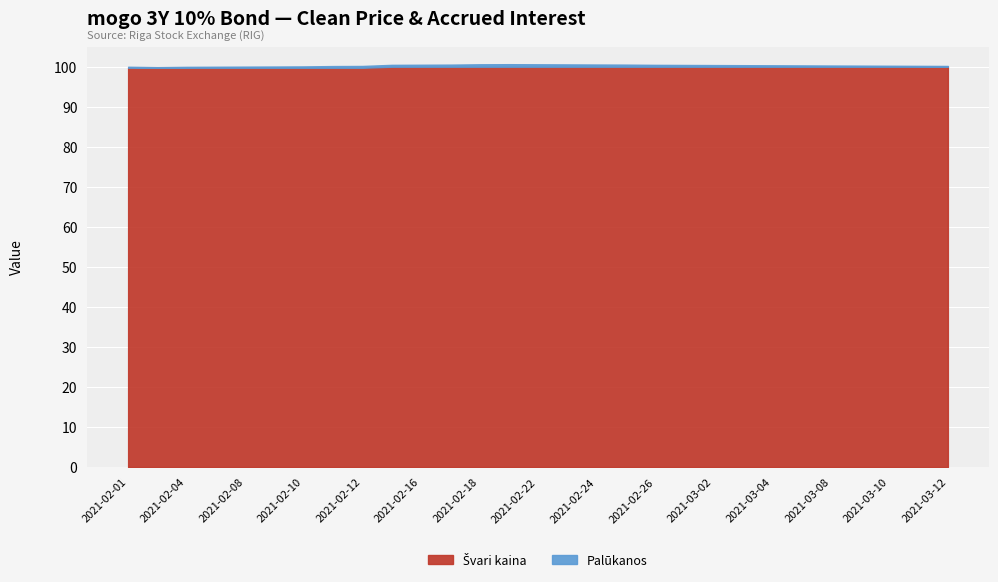

At which label does Palūkanos reach its minimum?

2021-02-03